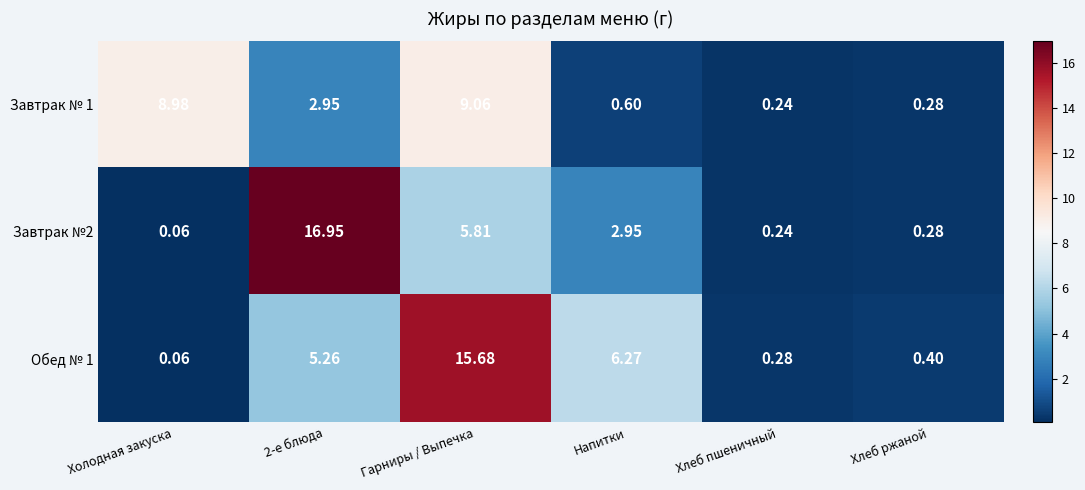

Where is Обед № 1 nearest to the value 7?

Напитки